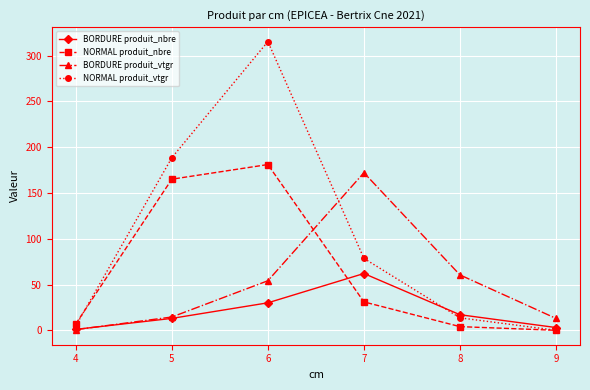

True or false: NORMAL produit_vtgr and BORDURE produit_nbre intersect in this chart.

True